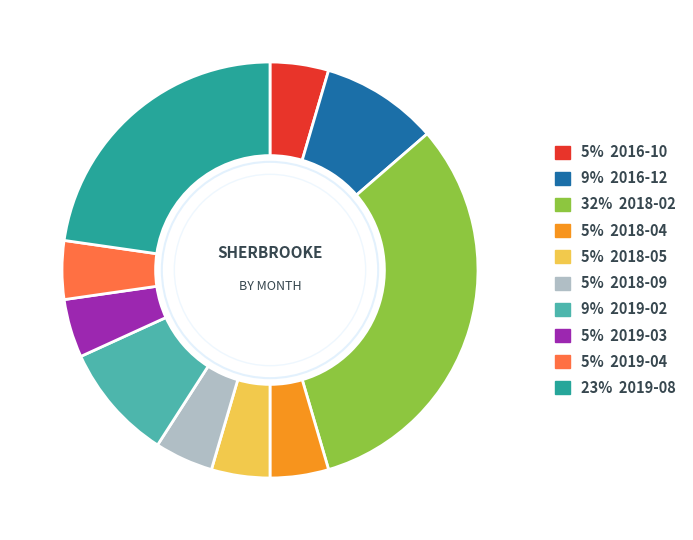

Does any single category account for the majority?

No